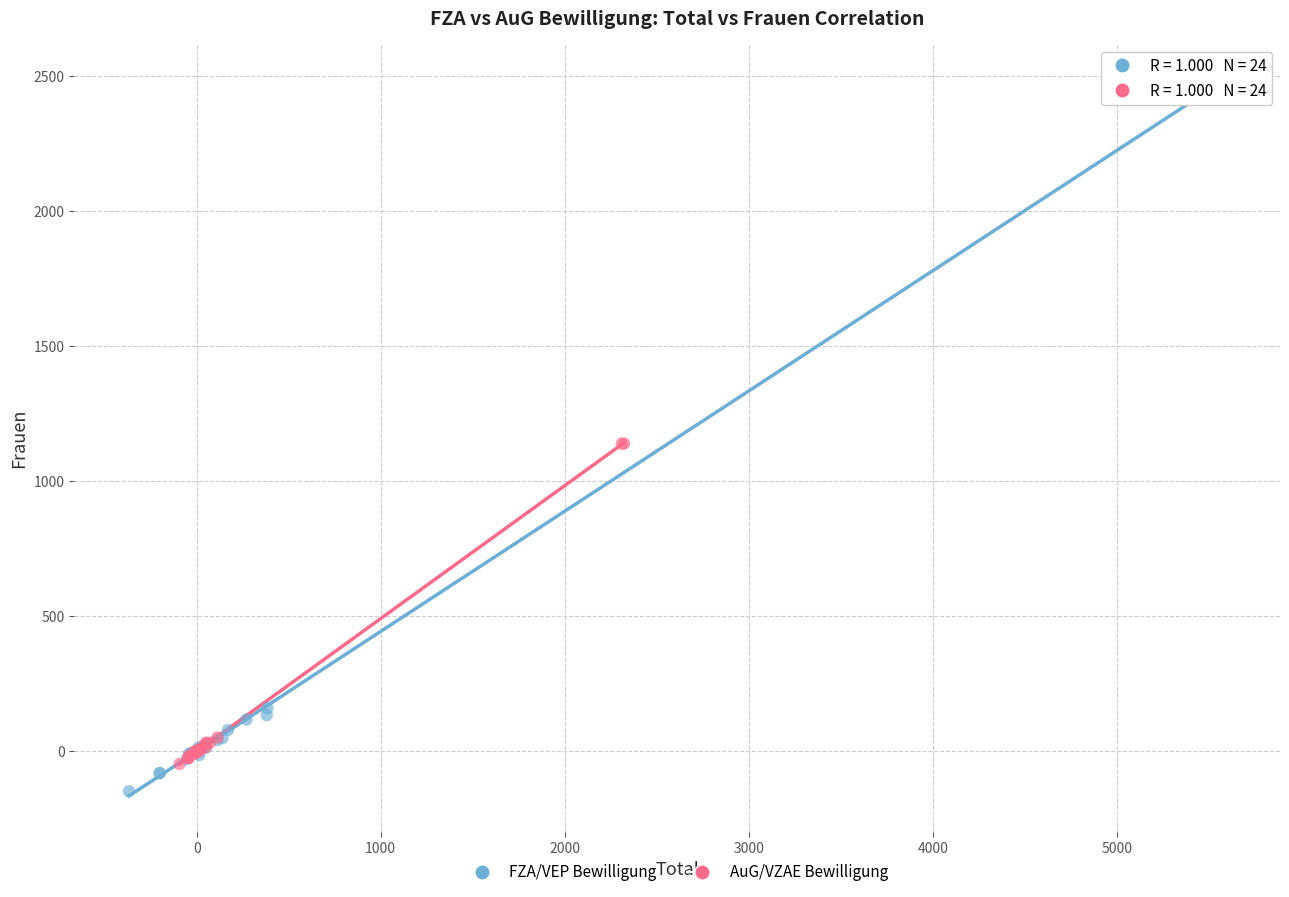

Which series reaches the maximum Y coordinate?

FZA/VEP Bewilligung